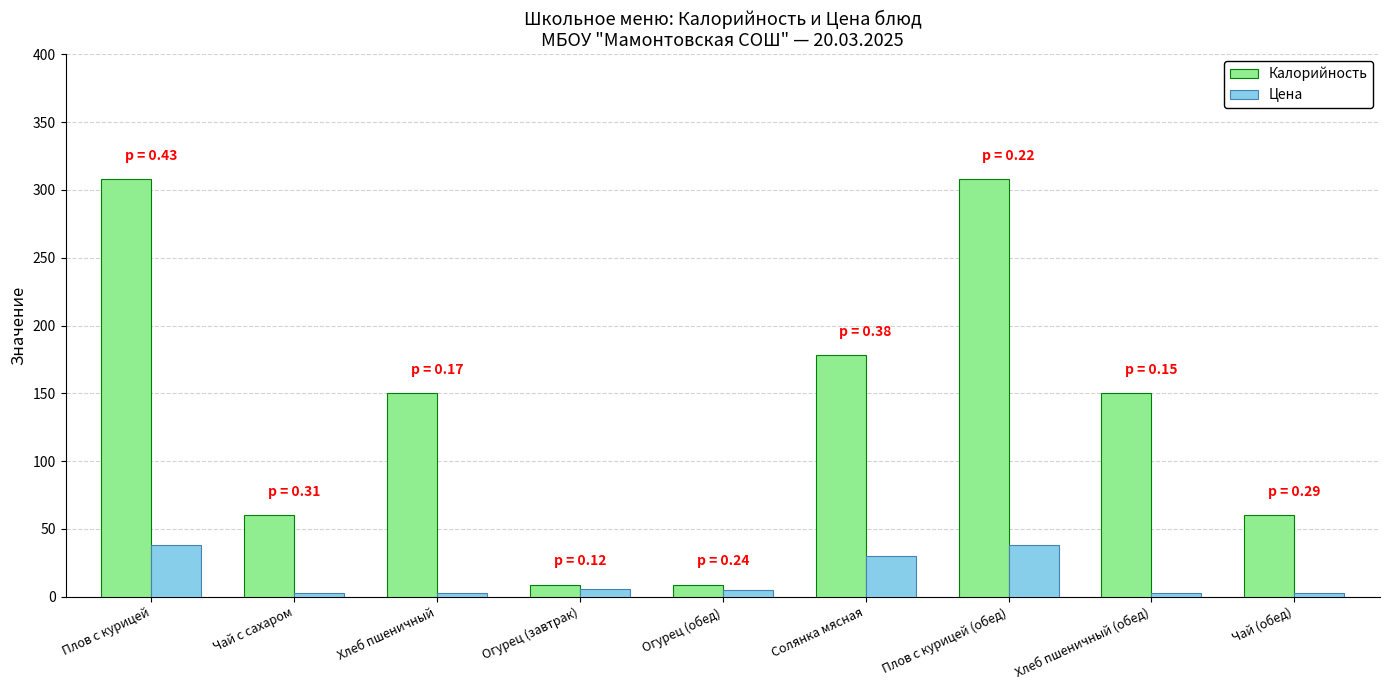

What is the difference between the second highest and minimum values in the Цена series?

35.9